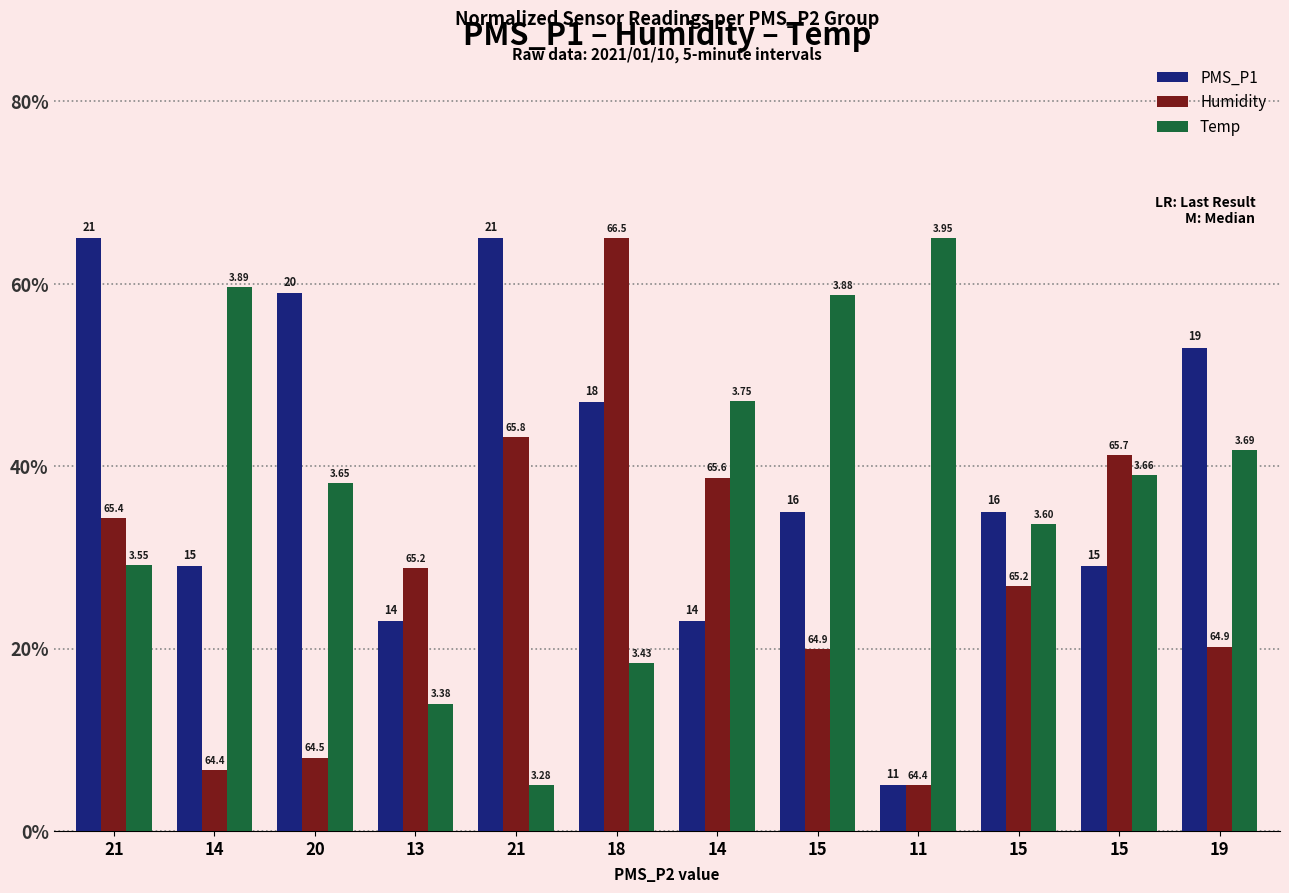

How many bars are there in total?

36